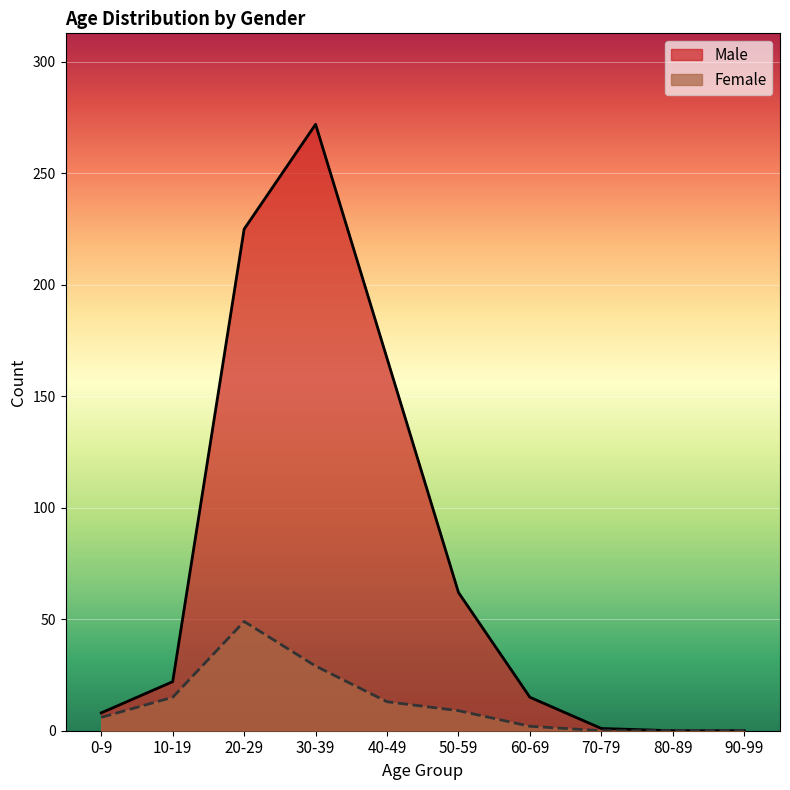

True or false: Female has a value of 20 at 70-79.

False